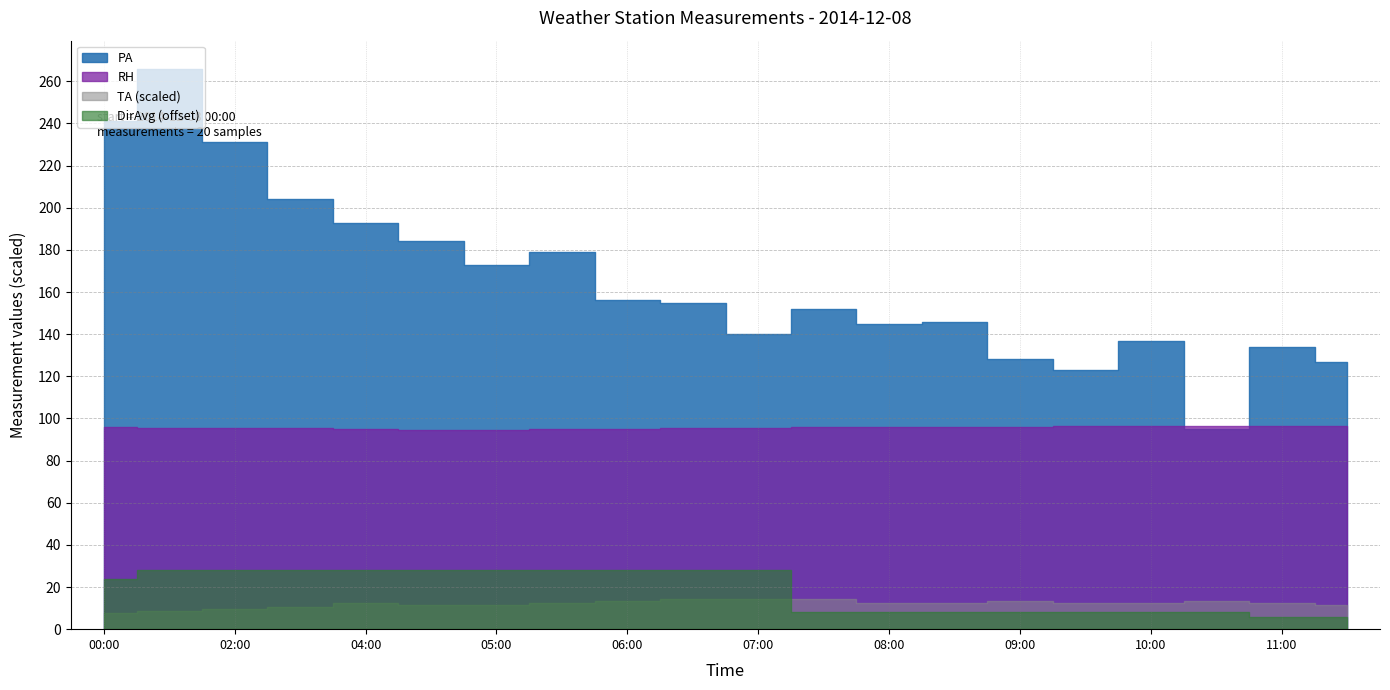

At which label does RH first exceed 95?

00:00